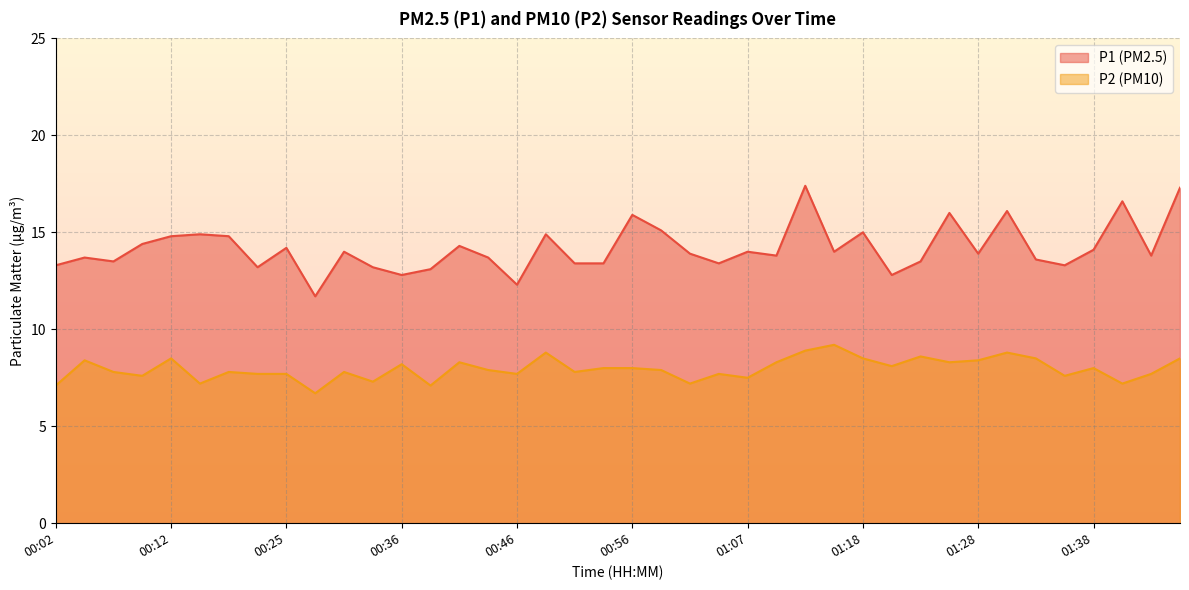

How many interior local valleys does the P1 series have?

12